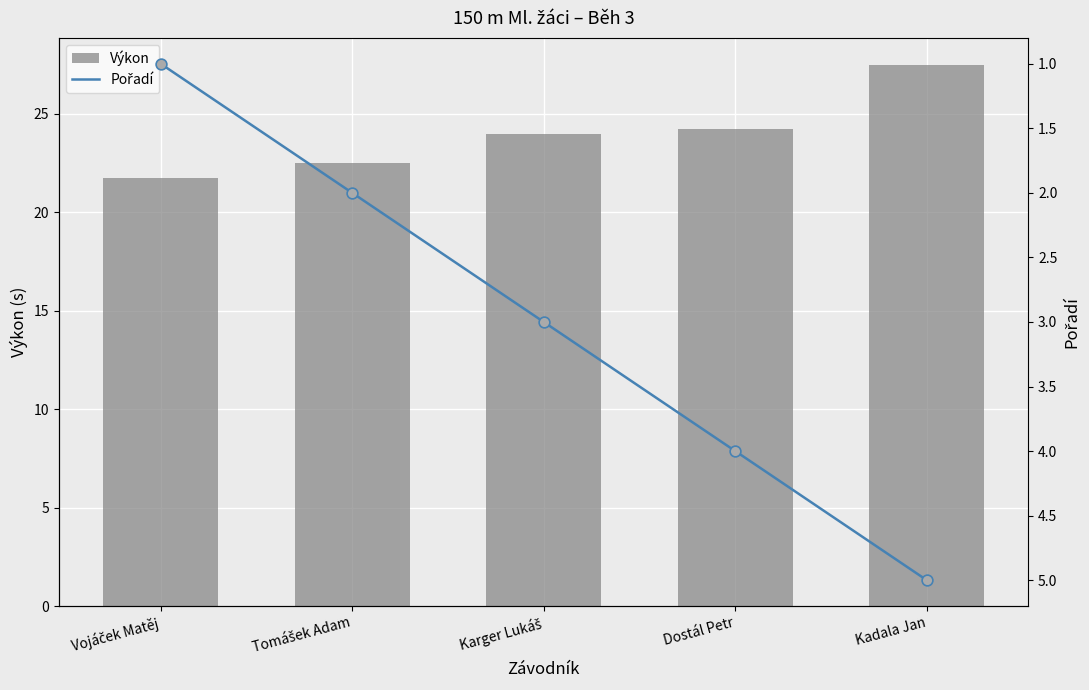

Which series has the largest Y range (max minus min)?

Výkon